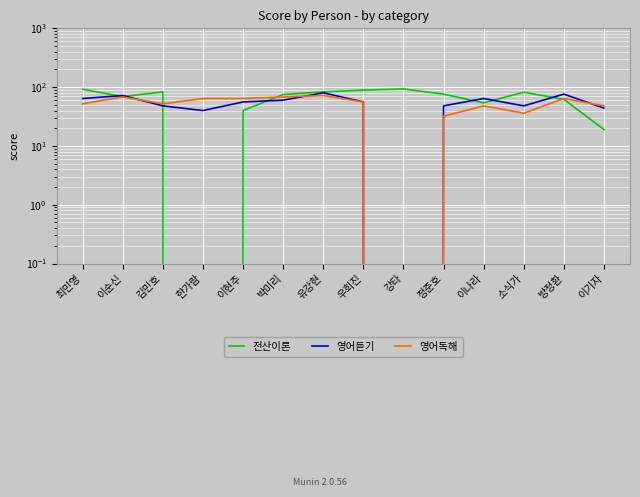

Between 이기자 and 이나라, which is larger?

이나라